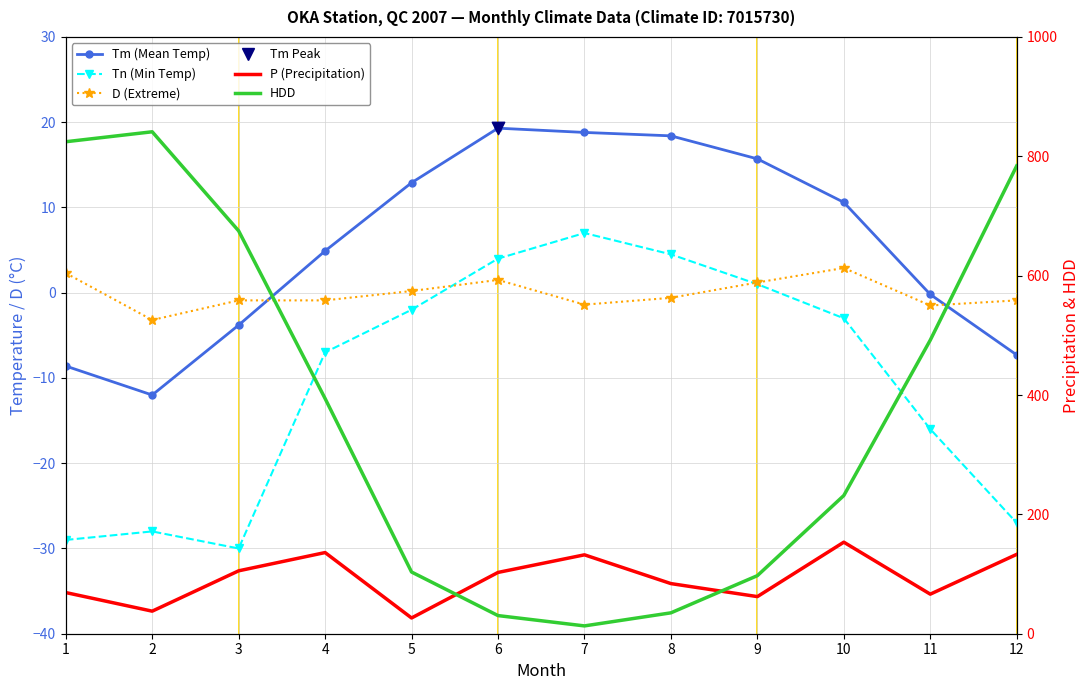

Which series has the largest Y range (max minus min)?

HDD